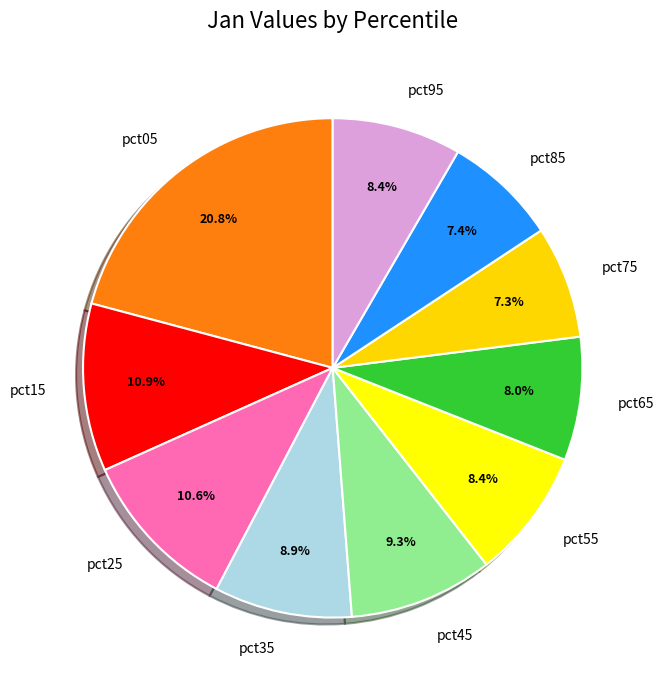

To the nearest percent, what portion does pct05 represent?

21%